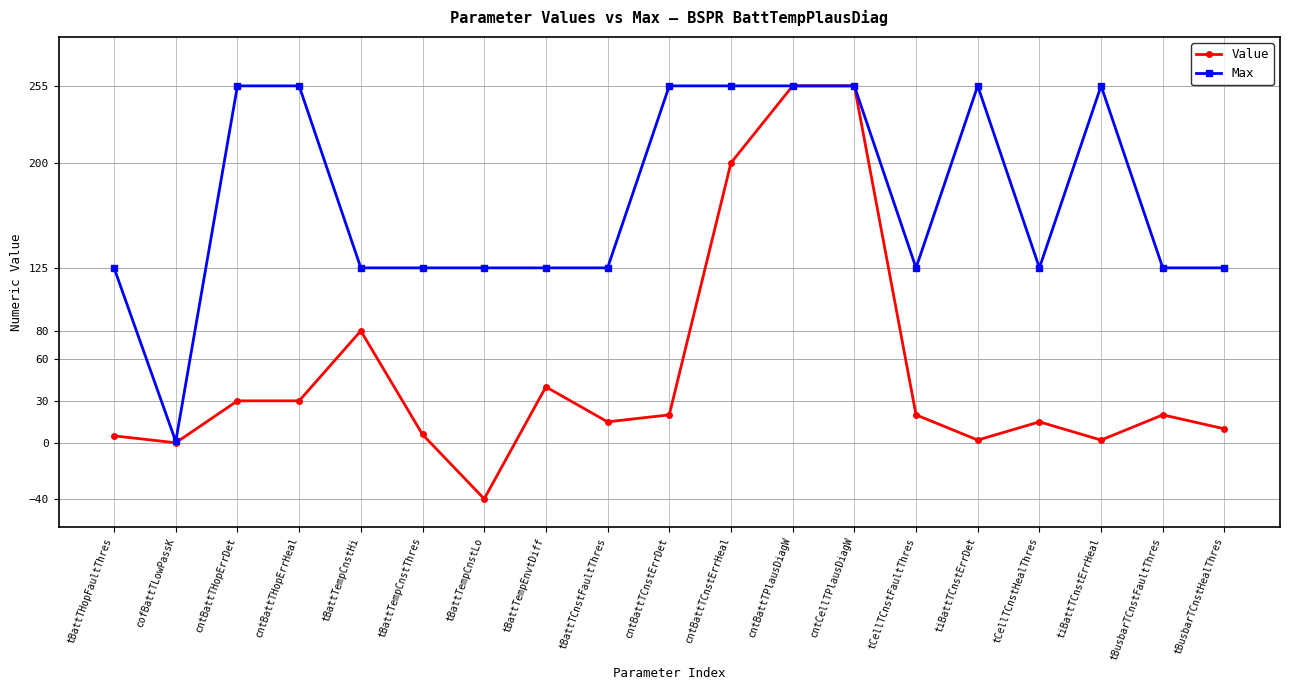

What is the label of the 13th point from the left?

cntCellTPlausDiagW